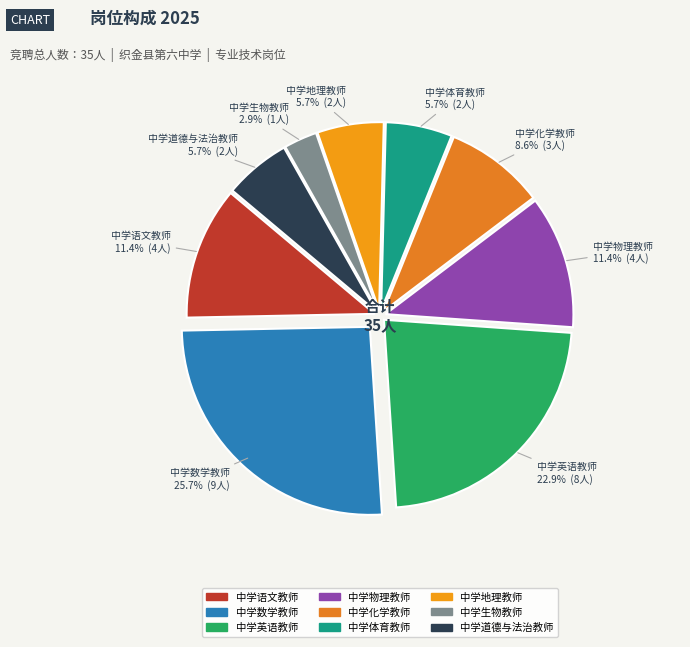

Is it true that 中学语文教师 is 11% of the pie?

True